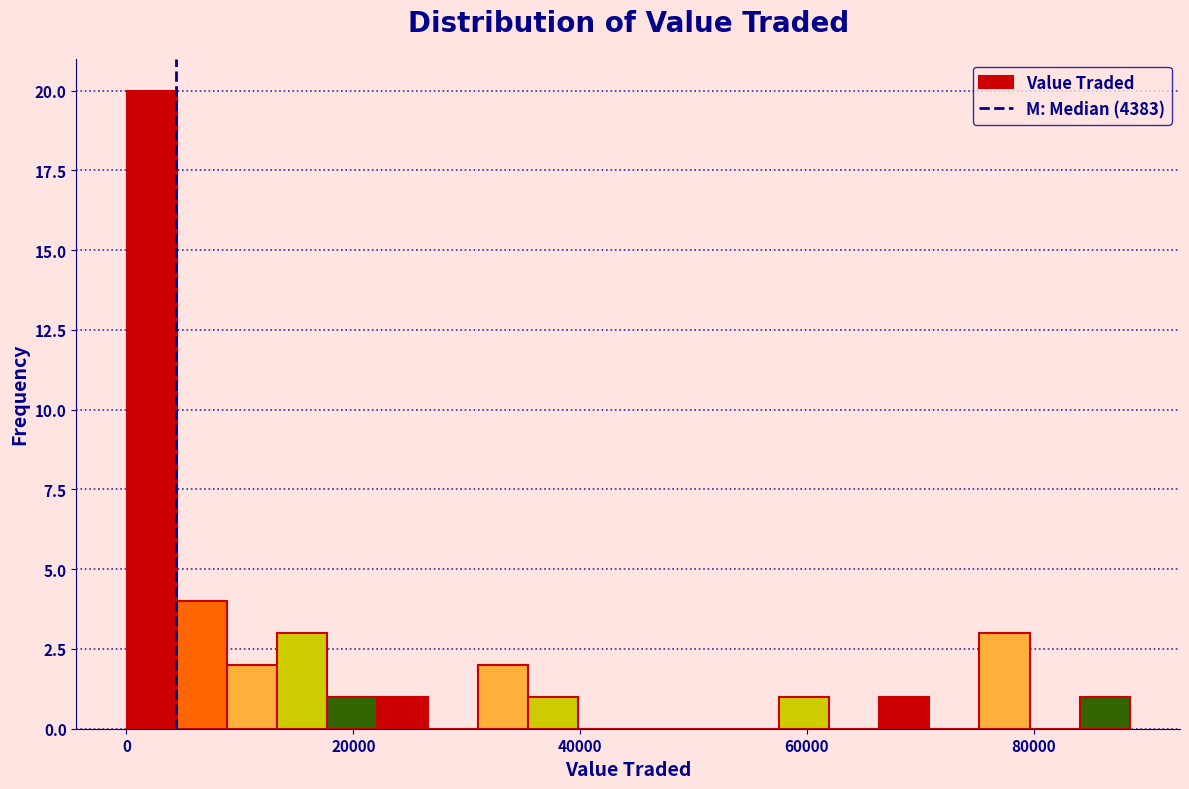

Read against the x-axis, roughly where is the centre of the tallest bar?

2000